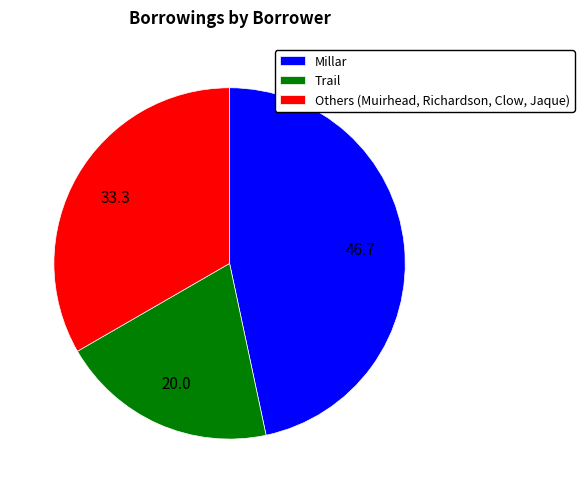

Approximately how many times larger is the value at Millar compared to Trail?

2.3